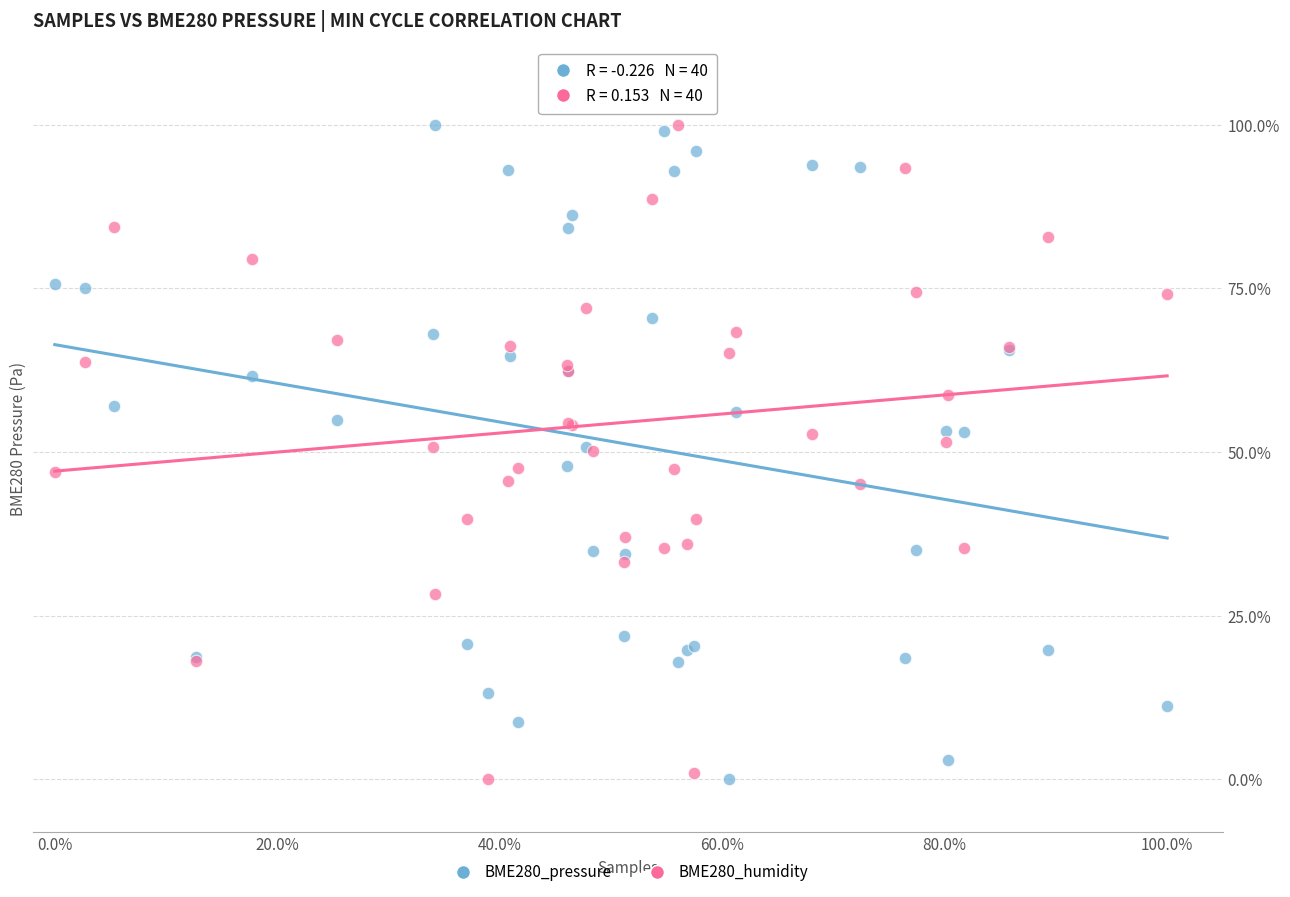

What are all the series names shown in the legend?

BME280_pressure, BME280_humidity